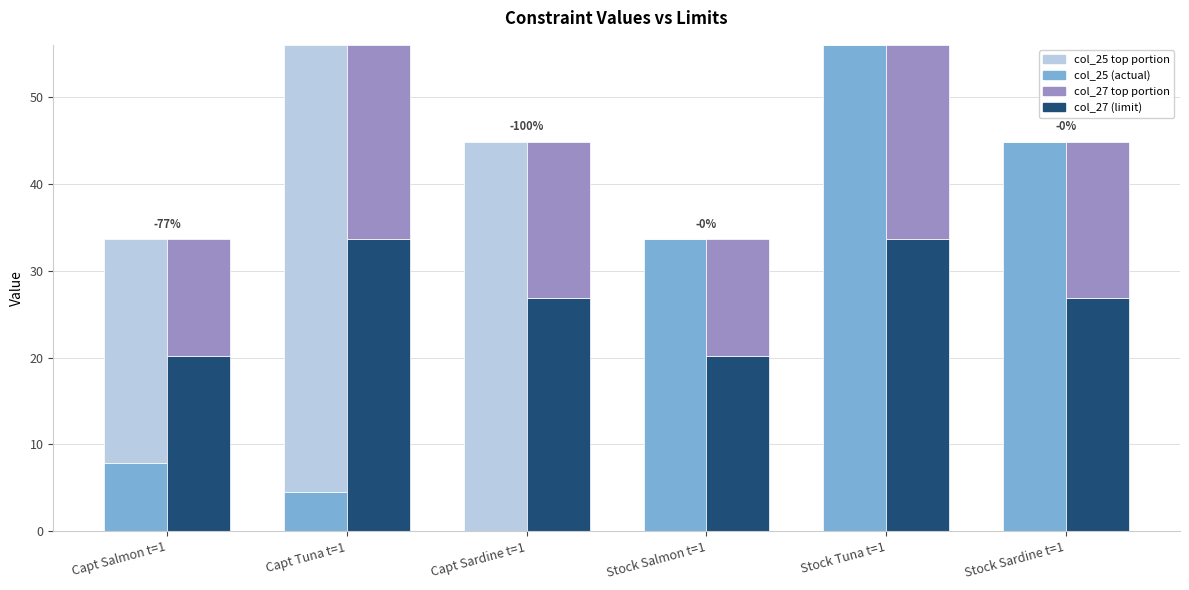

Which label corresponds to the smallest value in the chart?

Capt Sardine t=1